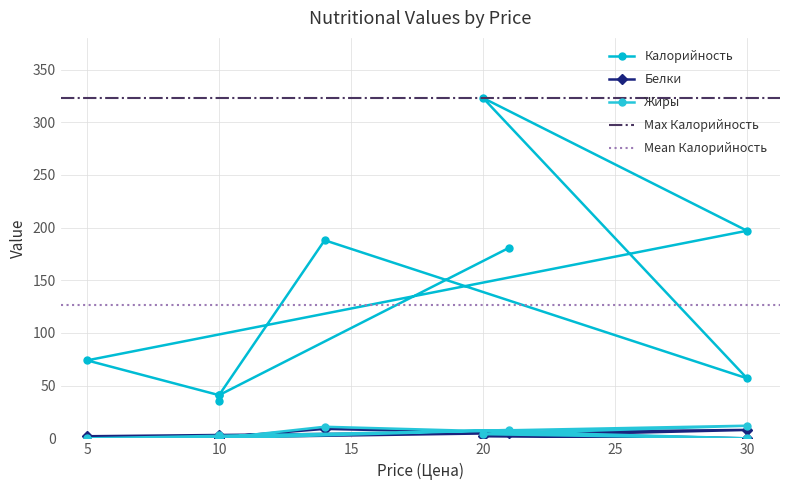

At which category does Белки reach its first local peak?

14